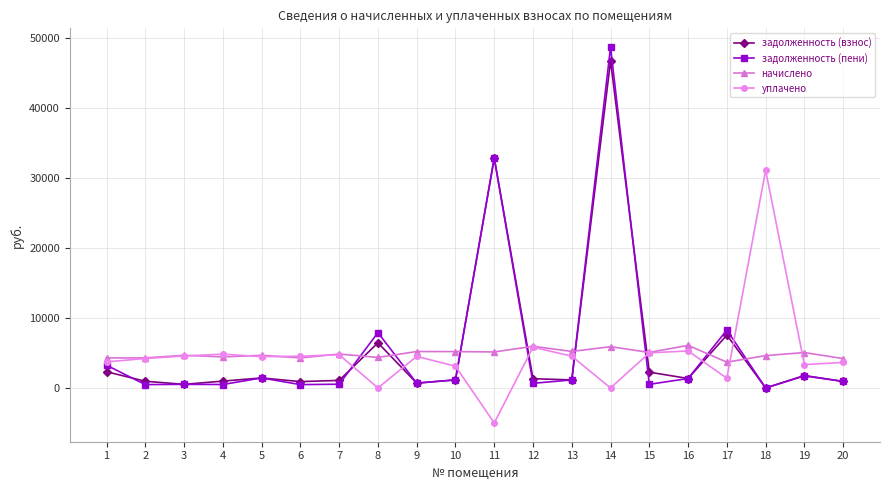

What is the average value of the начислено series?

4861.4